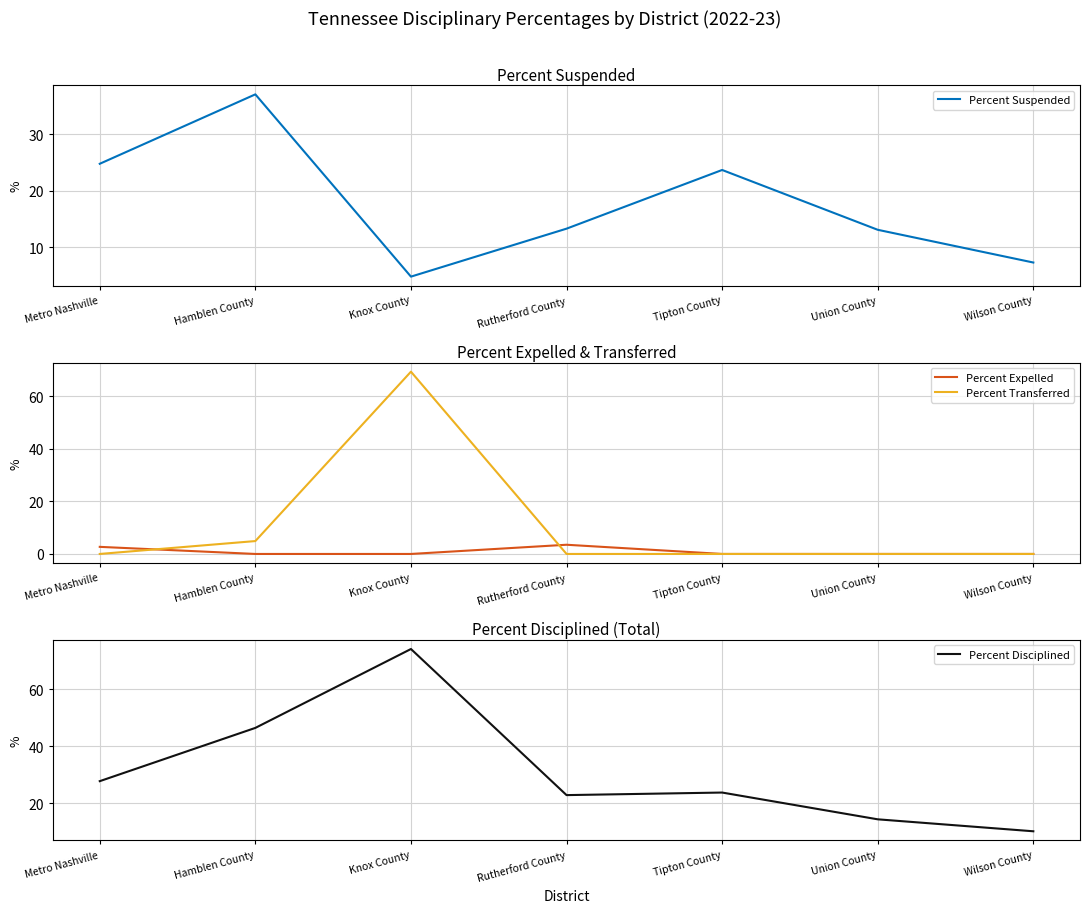

Where is the first local minimum for Percent Suspended?

Knox County